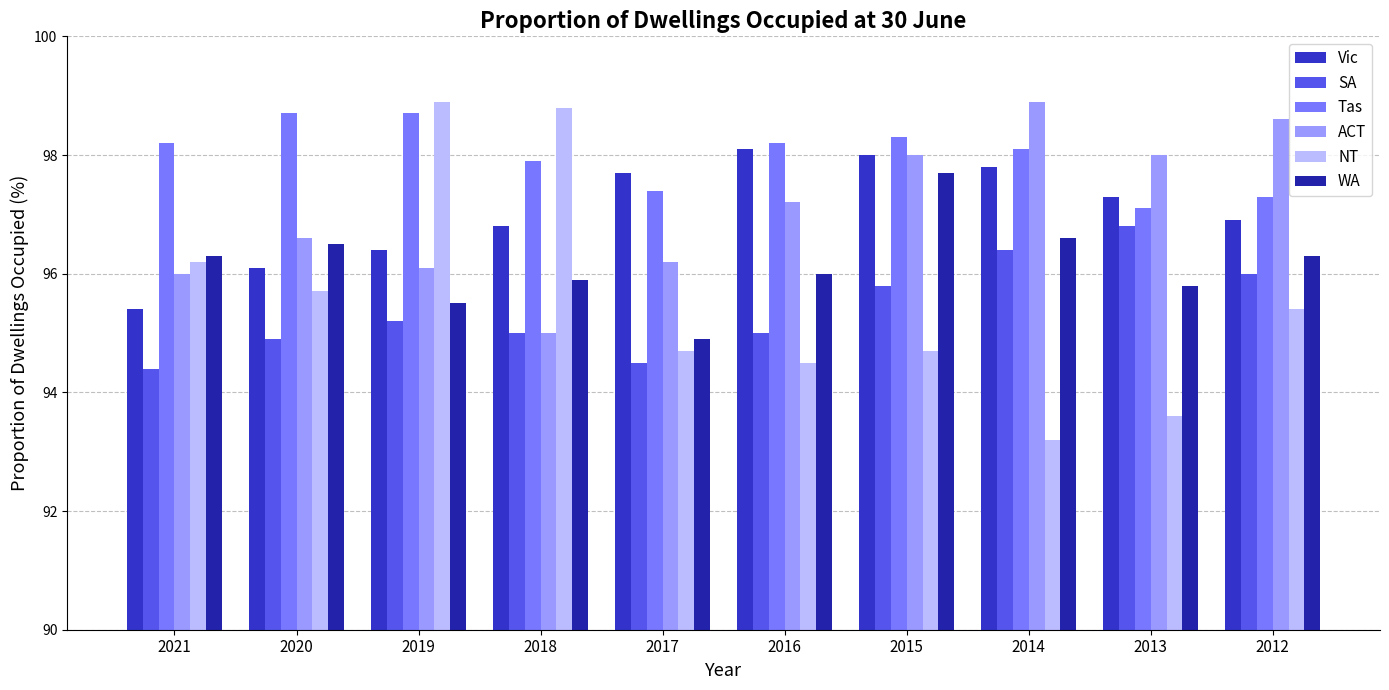

Count the number of categories in the chart.

10